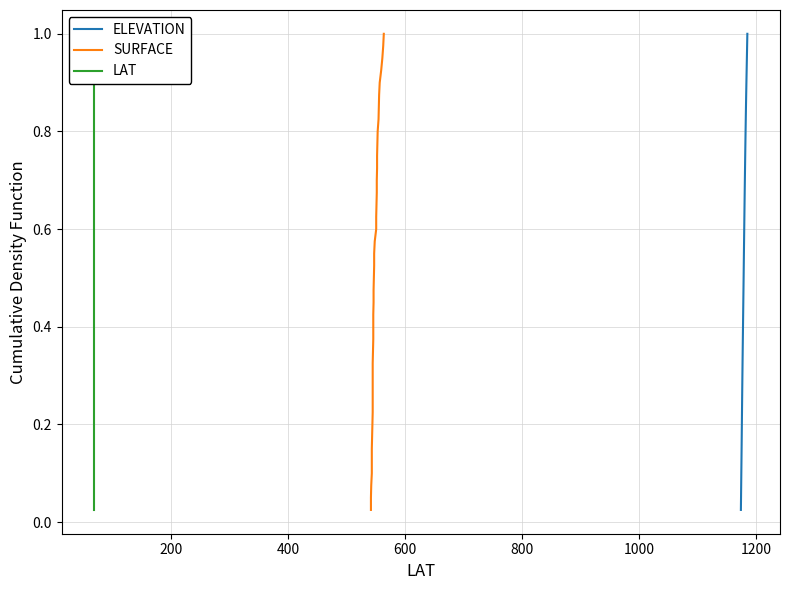

True or false: SURFACE and ELEVATION intersect in this chart.

False